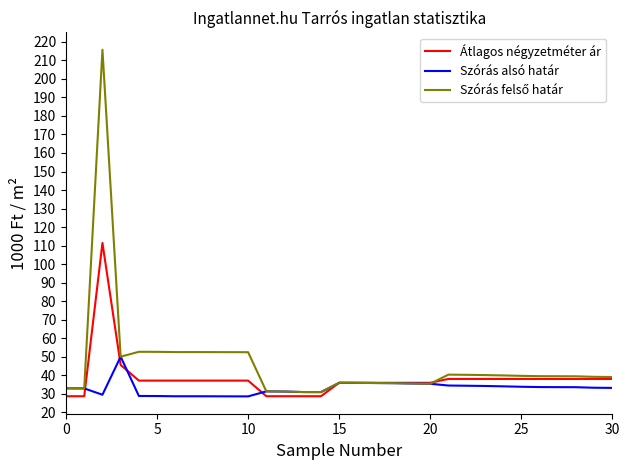

What is the minimum value shown in the chart?

28.5